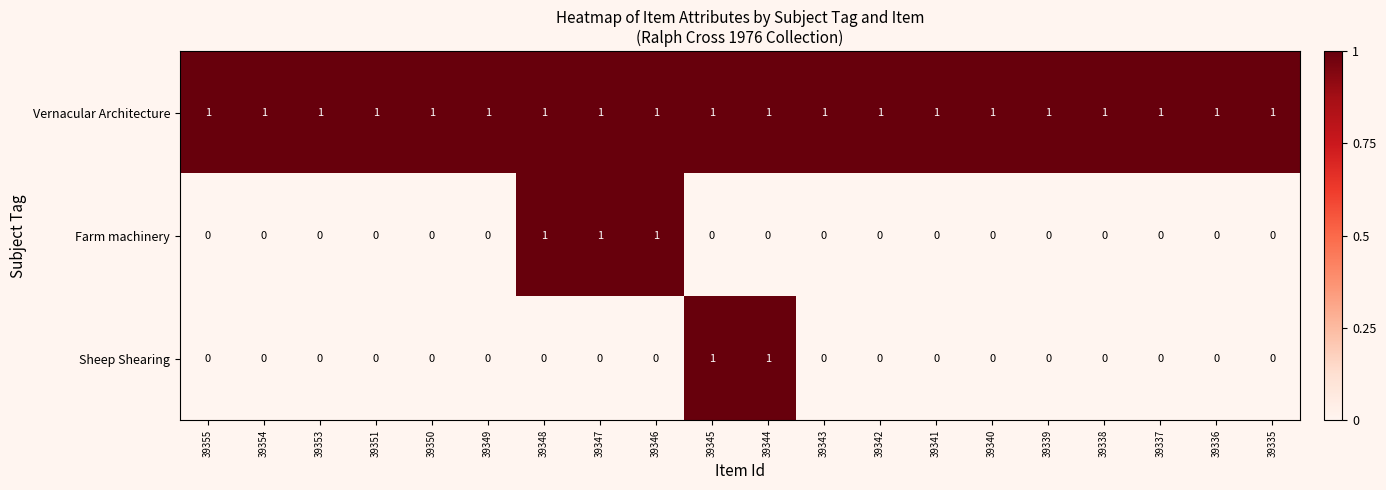

The value of Farm machinery at 39351 is 0. True or false?

True